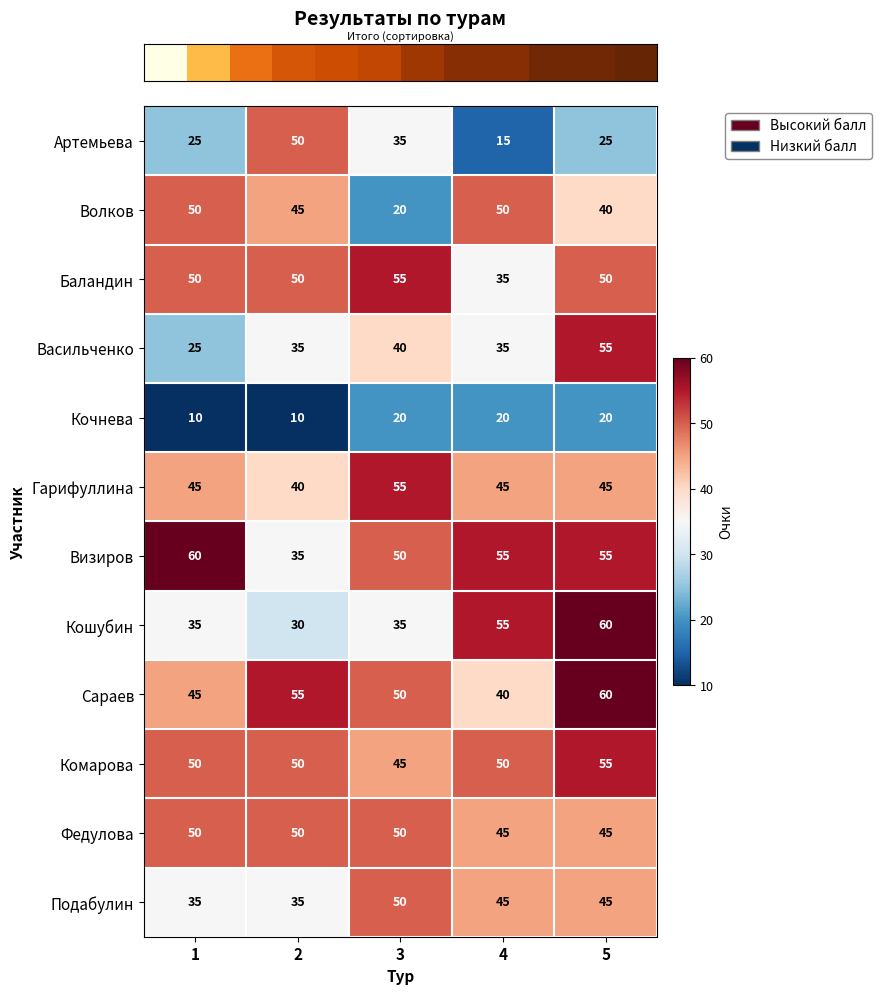

How many Кочнева values are between 10 and 20?

5